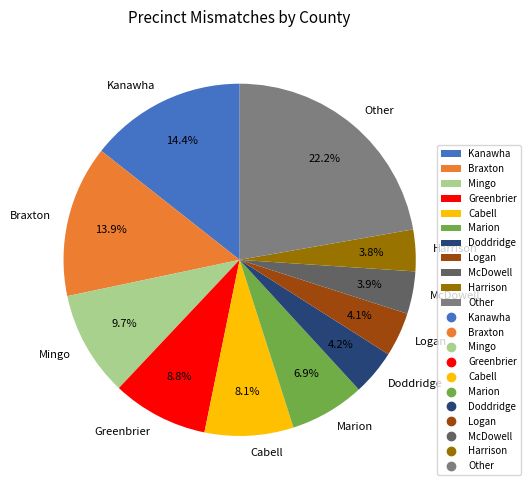

How many slices are in this pie chart?

11